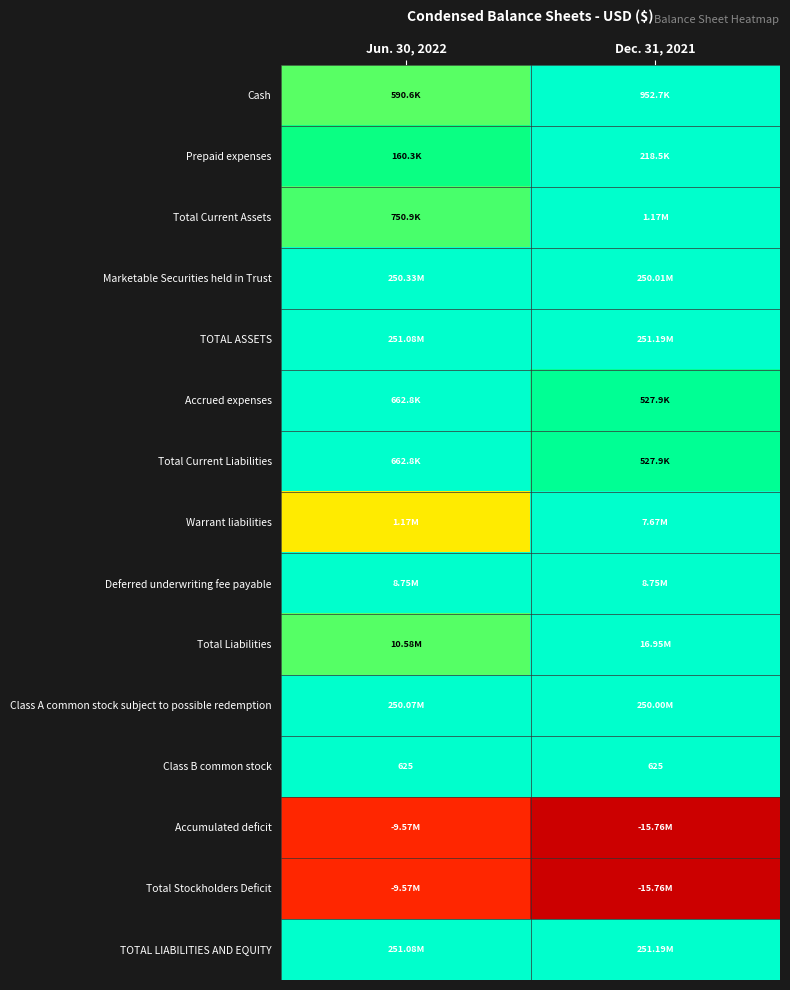

Which category has the lowest value across all series?

Dec. 31, 2021